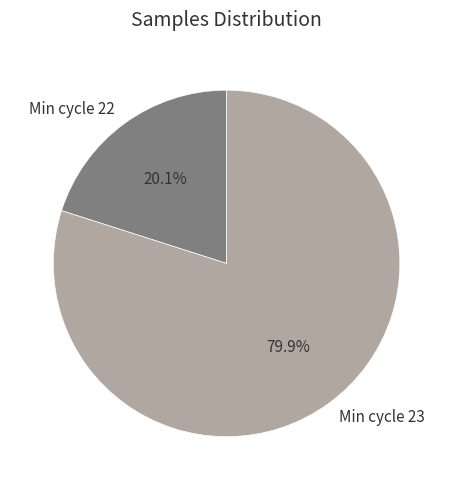

Between Min cycle 23 and Min cycle 22, which is larger?

Min cycle 23